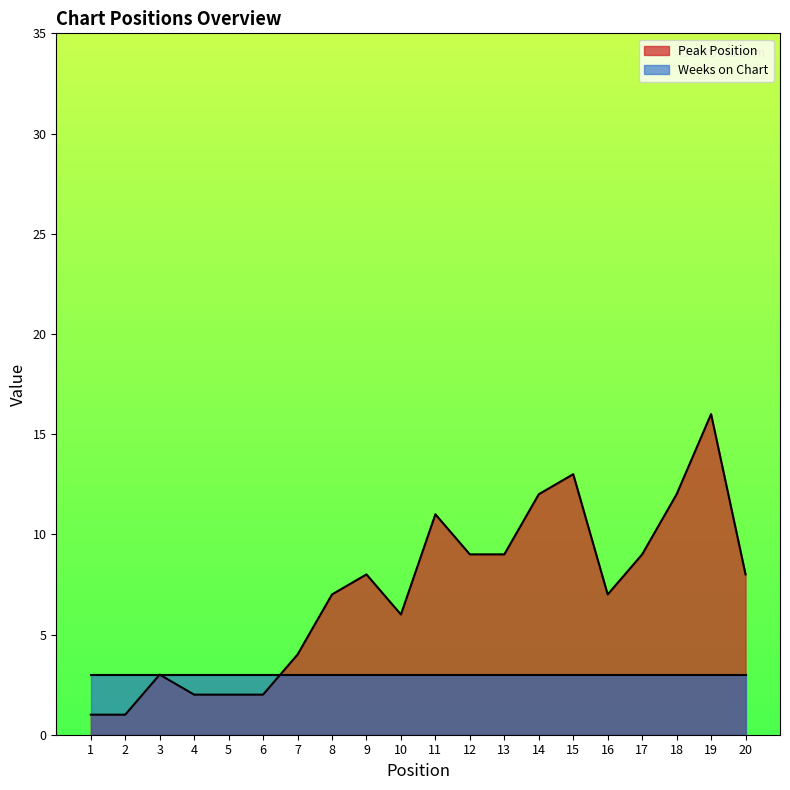

List the labels in order of value, smallest first.

1, 2, 4, 5, 6, 3, 7, 10, 8, 16, 9, 20, 12, 13, 17, 11, 14, 18, 15, 19